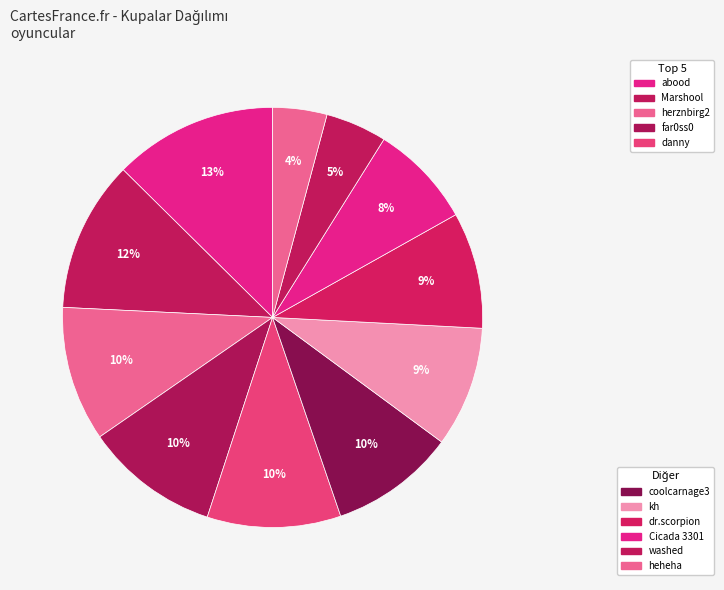

What is the largest slice in the pie chart?

abood